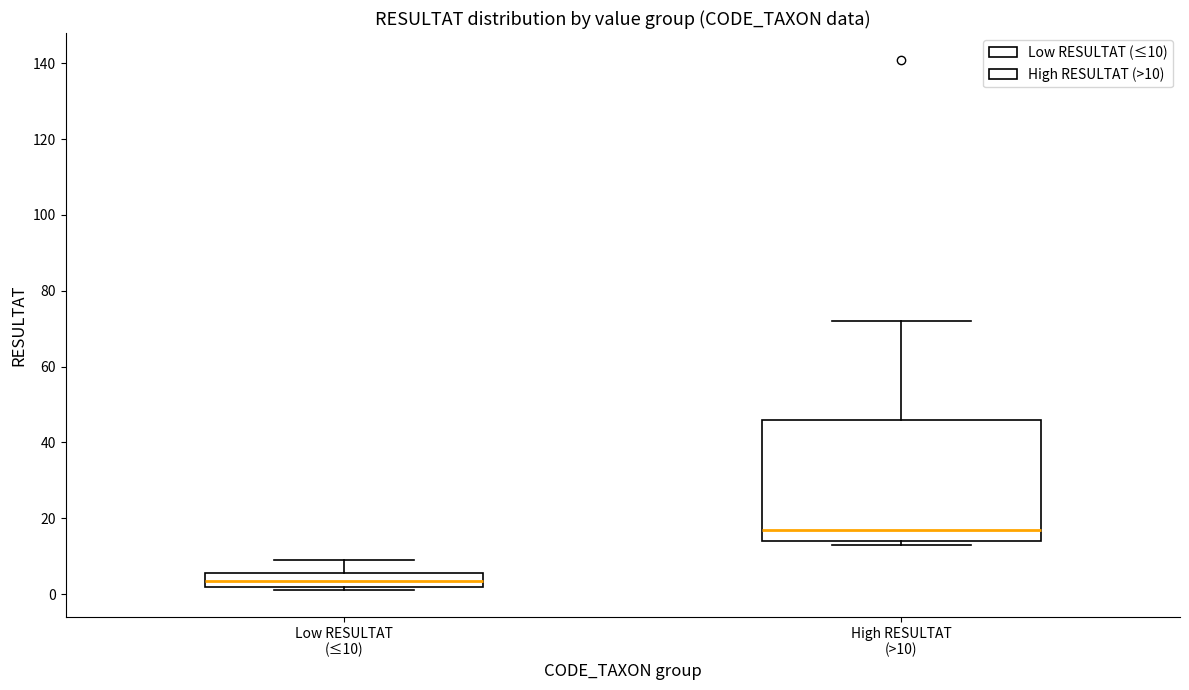

Reading left to right, transcribe this box plot: for each box, give where its median line is, the range the box spans, and where its two whiskers end, as read against the y-axis. The values are not printed on the chart, so give them approximately, as read against the axis.

Low RESULTAT (≤10): median 4, box 2 to 6, whiskers 2 (just below the box's lower edge) to 10
High RESULTAT (>10): median 18, box 14 to 46, whiskers 14 (just below the box's lower edge) to 72